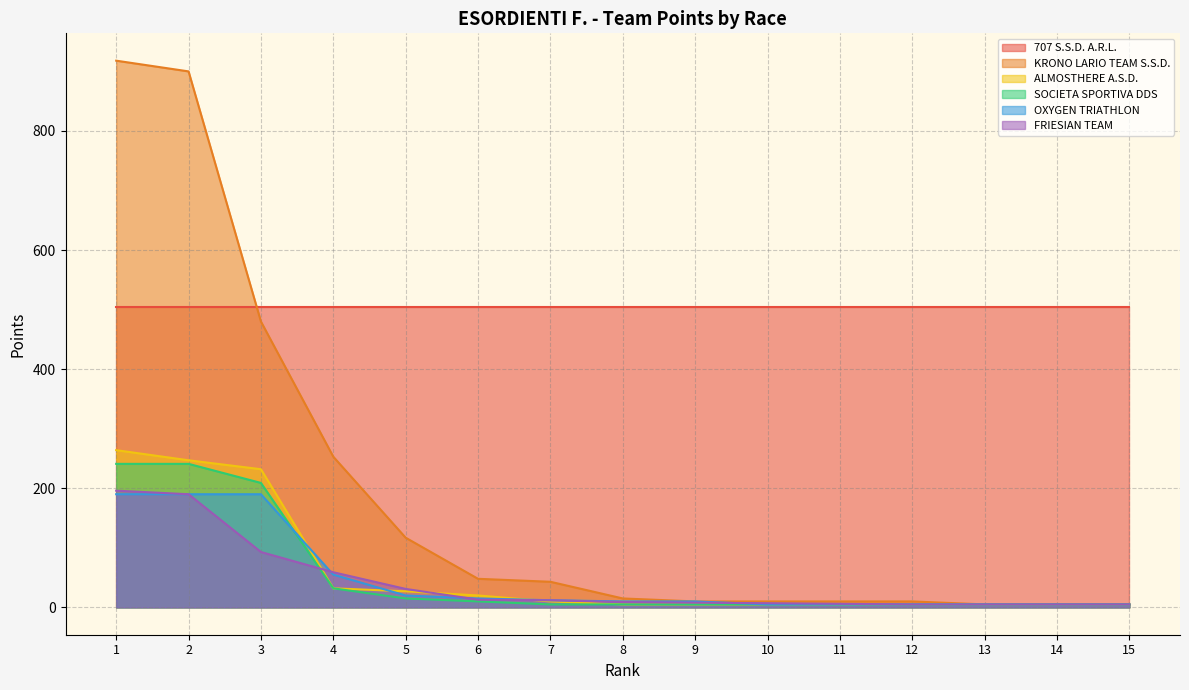

What is the maximum value shown in the chart?

918